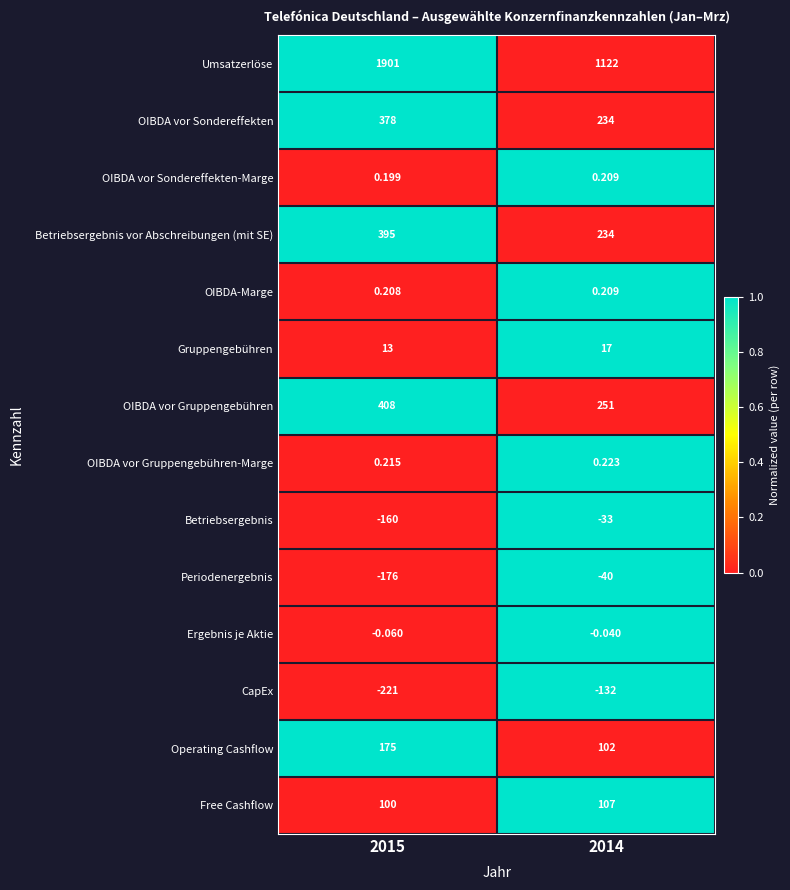

Is the value of OIBDA vor Gruppengebühren-Marge at 2015 greater than the value of Ergebnis je Aktie at 2014?

Yes